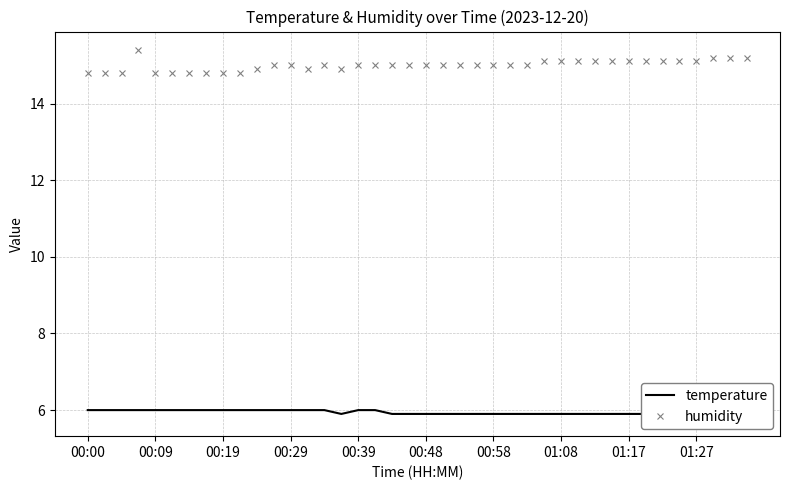

Is it true that humidity equals 21.2 at 00:39?

False